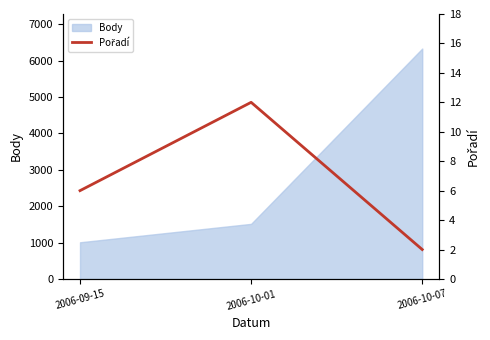

What is the change in value from 2006-09-15 to 2006-10-07?

-4